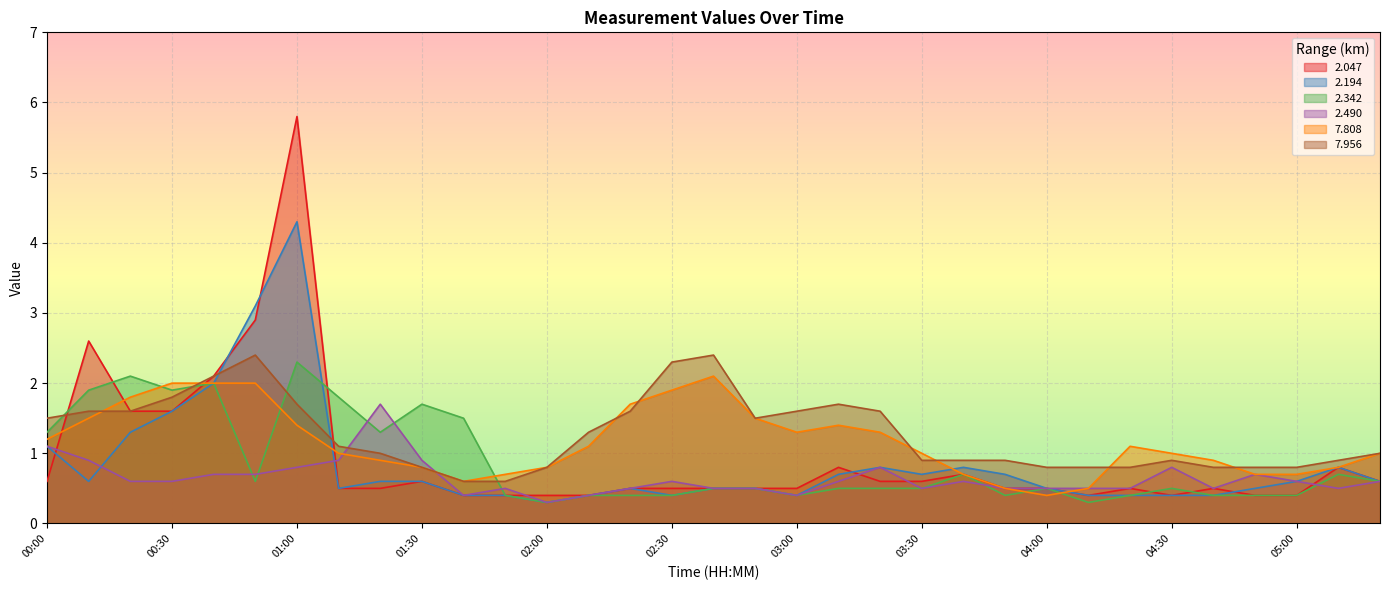

What is the highest value of the   2.047 series?

5.8